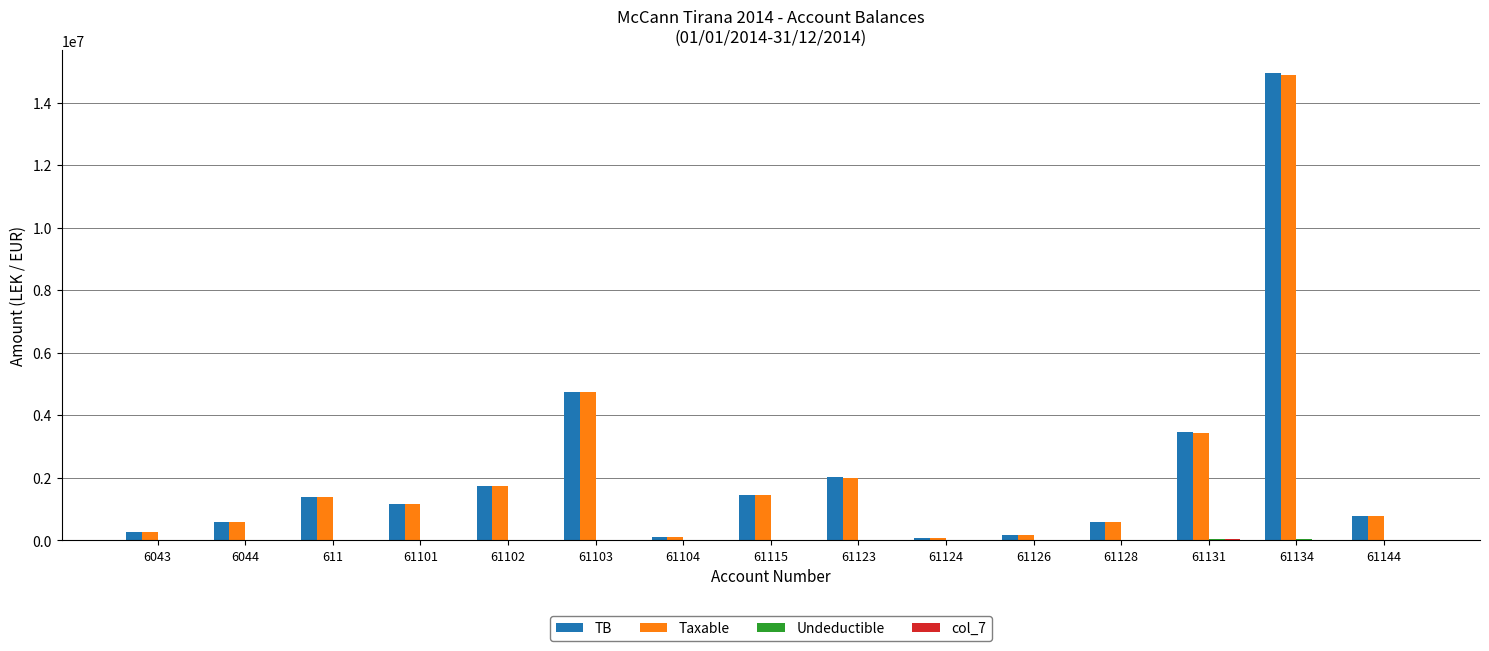

What is the maximum value for Taxable?

14887859.8